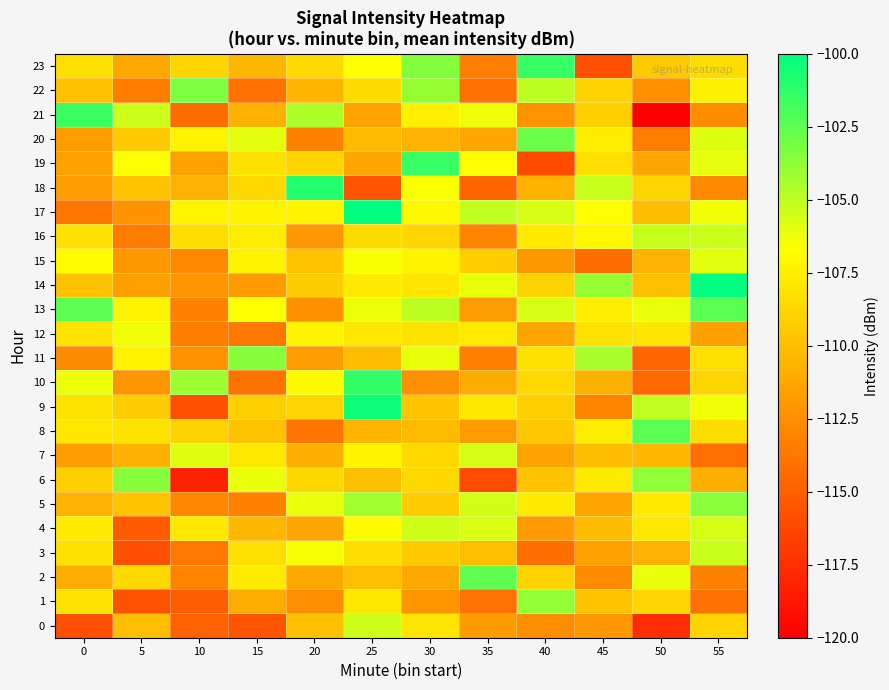

Which series has the largest total across all categories?

13